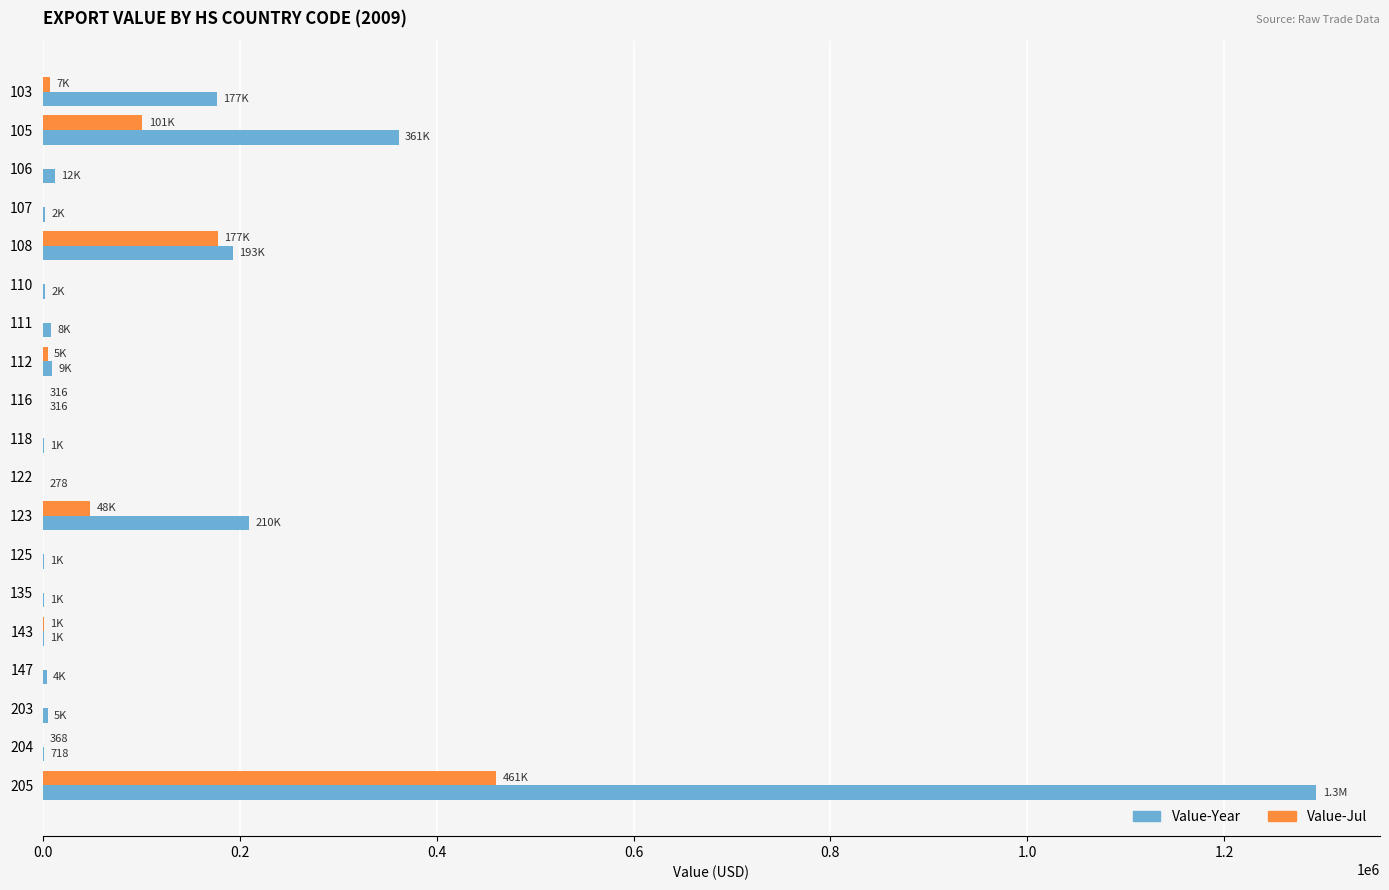

At which label does Value-Jul reach its peak?

205